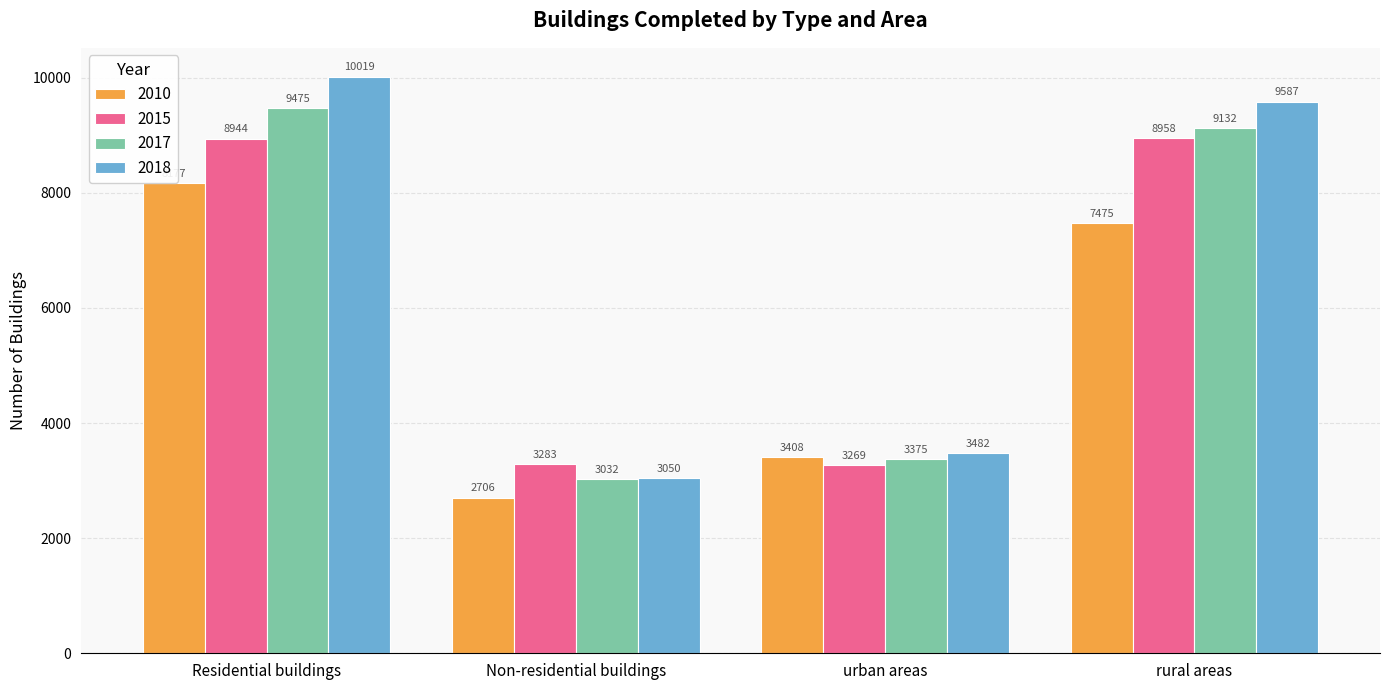

Reading left to right, list all the values displayed in this chart.

2010: 8177	2706	3408	7475
2015: 8944	3283	3269	8958
2017: 9475	3032	3375	9132
2018: 10019	3050	3482	9587